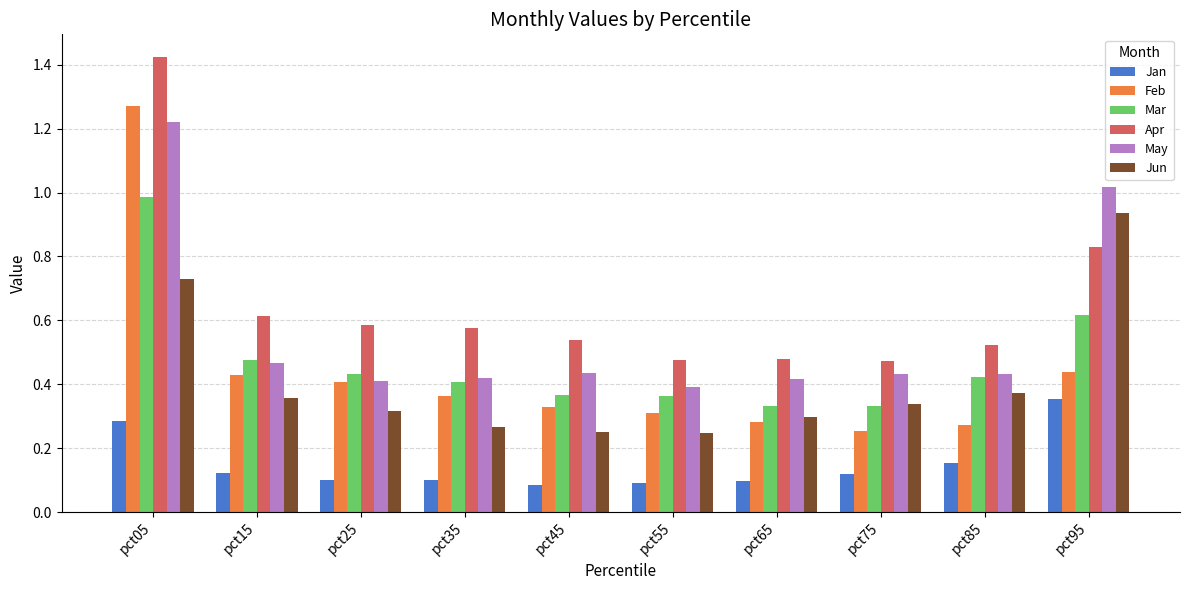

Count the number of data series in this chart.

6